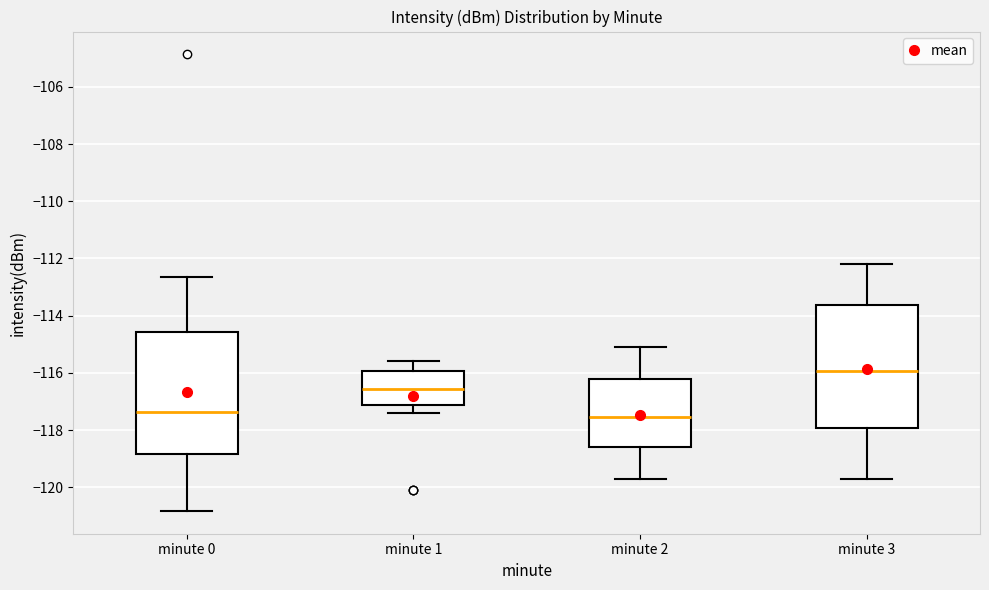

Reading left to right, transcribe this box plot: for each box, give where its median line is, the range the box spans, and where its two whiskers end, as read against the y-axis. The values are not printed on the chart, so give them approximately, as read against the axis.

minute 0: median -117.4, box -118.8 to -114.6, whiskers -120.8 to -112.6
minute 1: median -116.6, box -117.2 to -116.0, whiskers -117.4 to -115.6
minute 2: median -117.6, box -118.6 to -116.2, whiskers -119.6 to -115.0
minute 3: median -116.0, box -118.0 to -113.6, whiskers -119.6 to -112.2